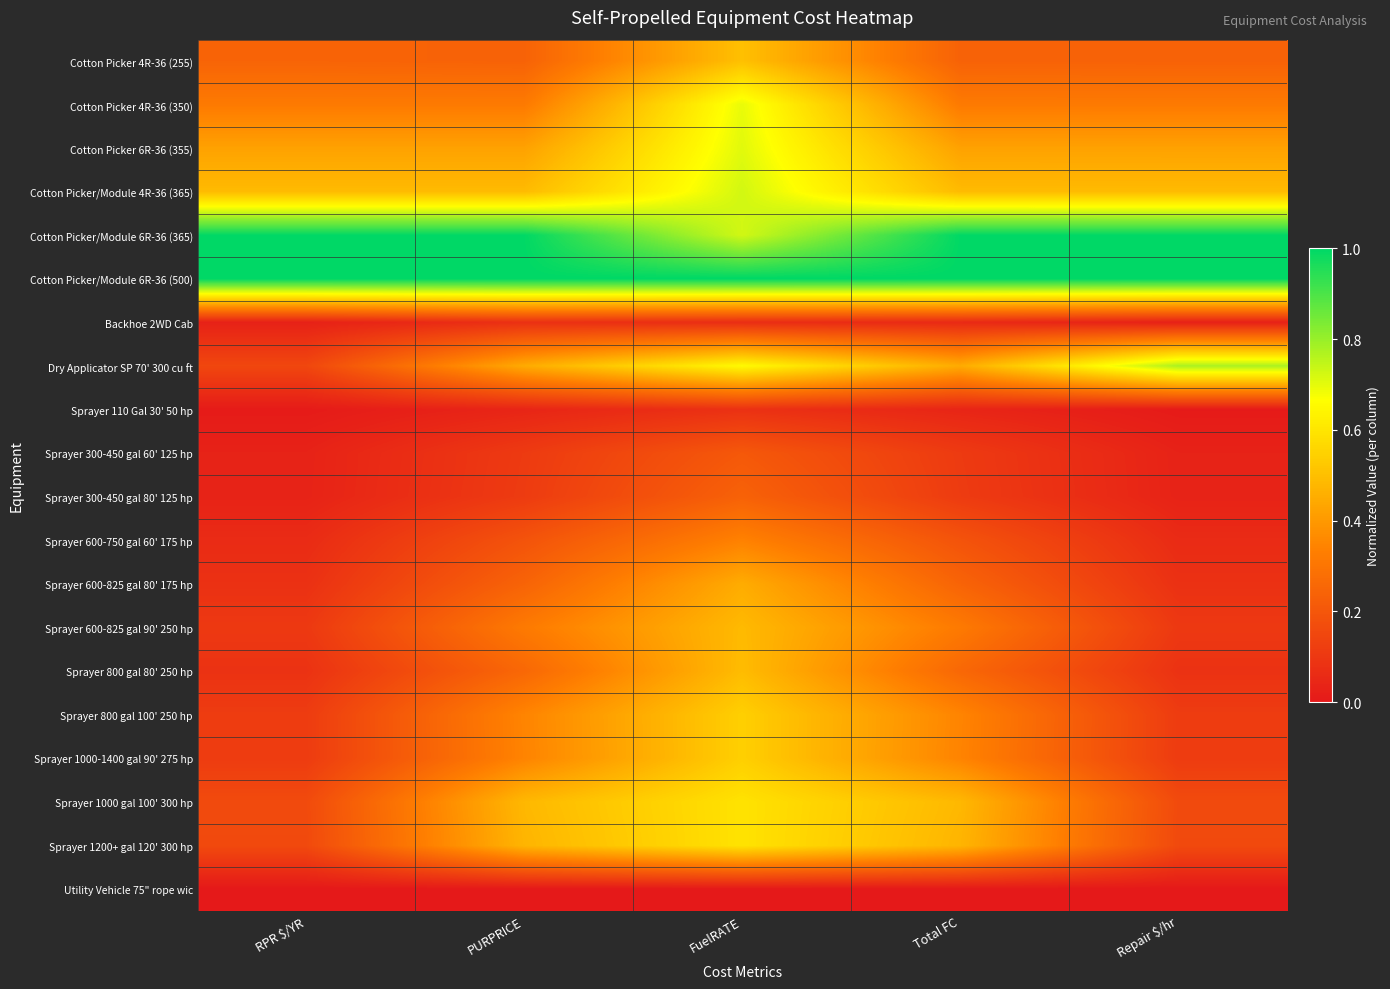

Count the number of categories in the chart.

5